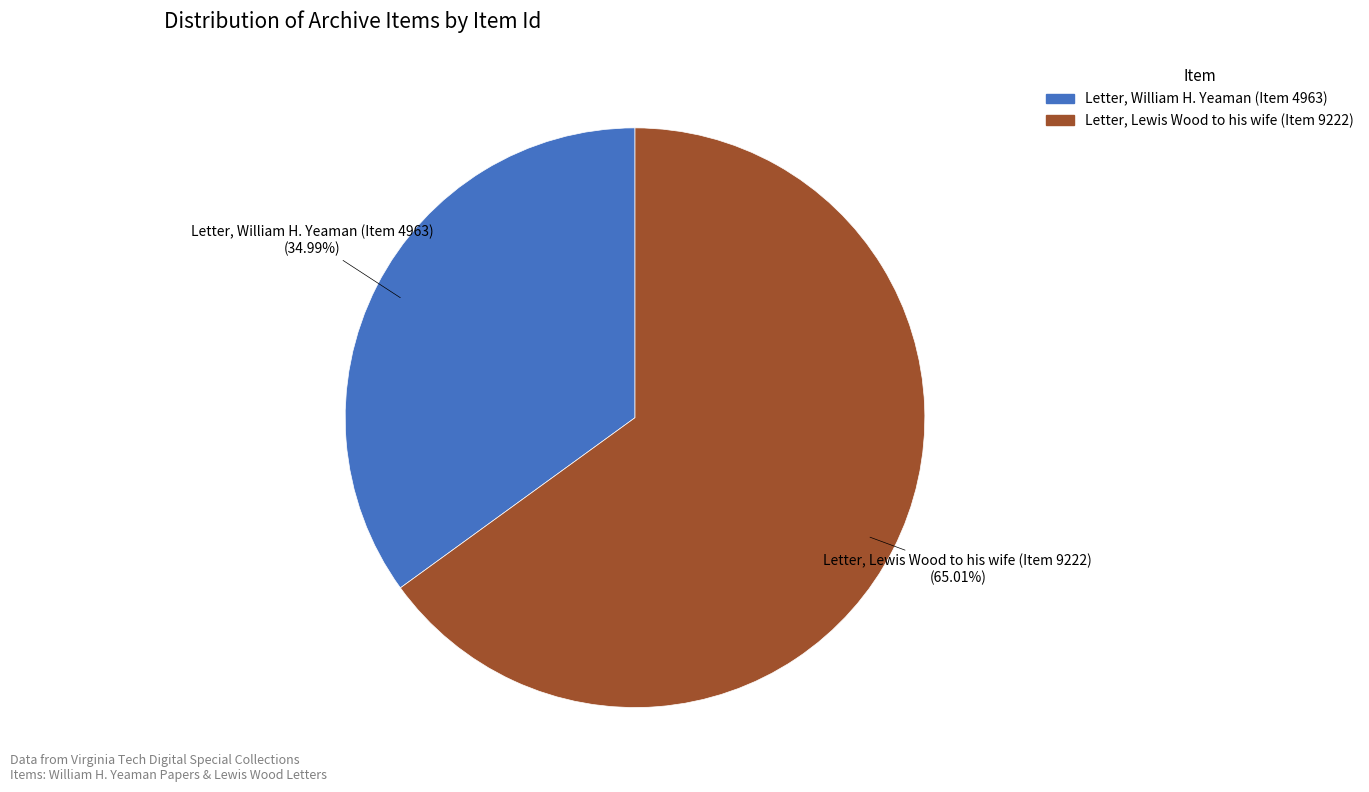

Does Letter, William H. Yeaman (Item 4963) represent more than half of the total?

No